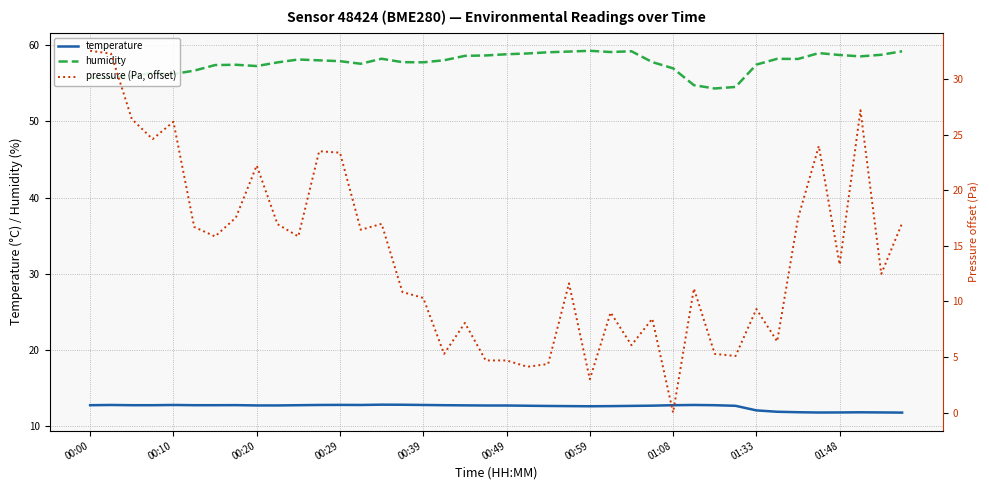

Is it true that humidity equals 87.2 at 01:08?

False